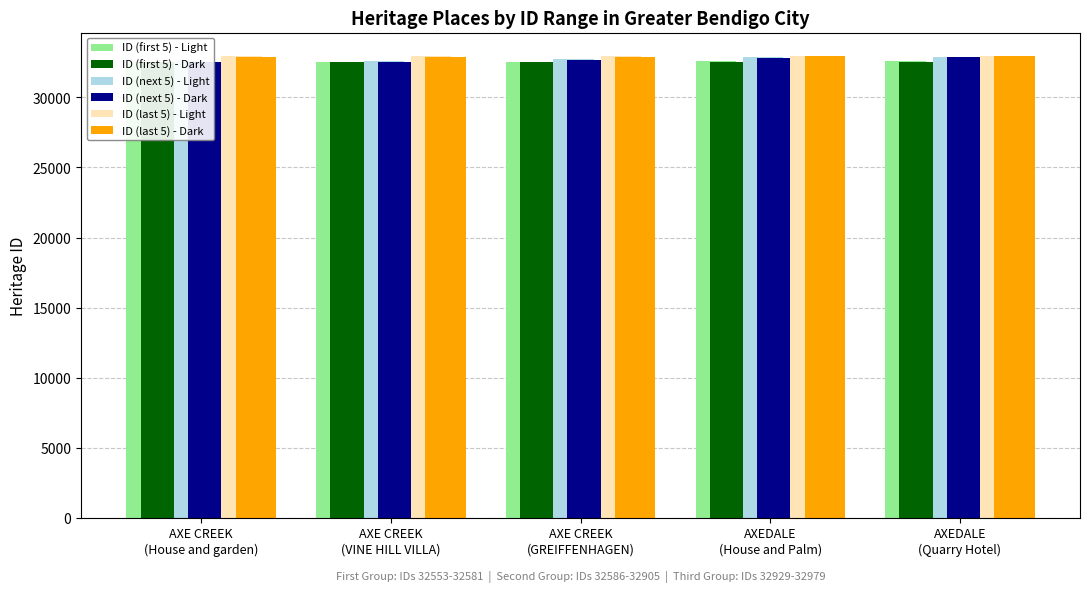

What is the label of the 1st bar from the left?

AXE CREEK
(House and garden)